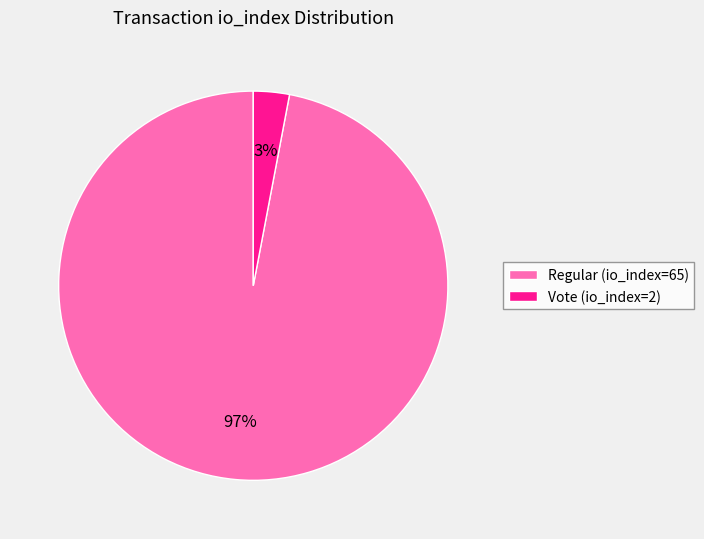

The Vote (io_index=2) slice represents 15% of the pie. True or false?

False